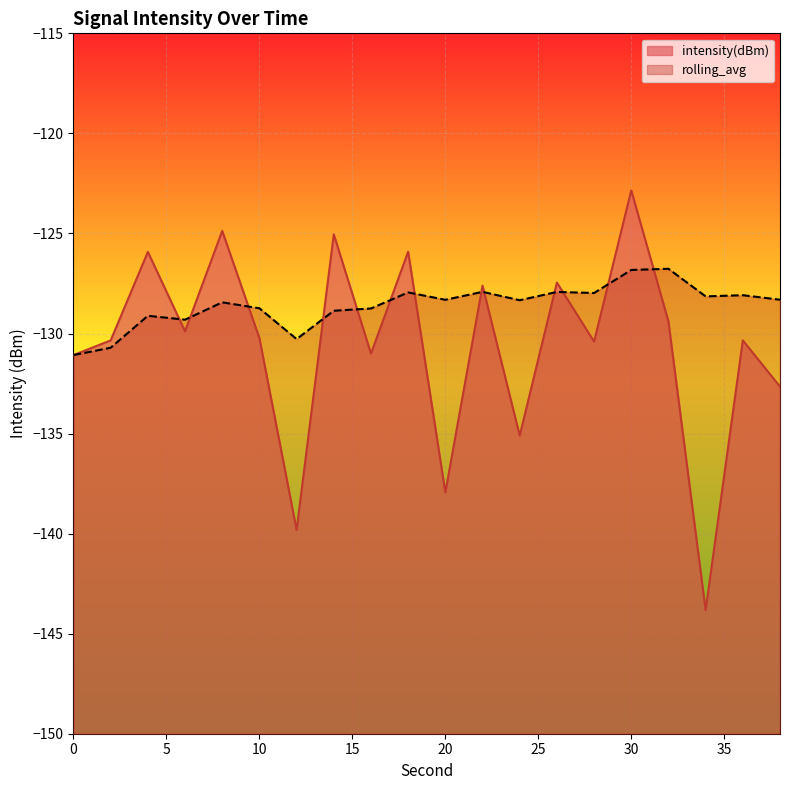

What is the smallest value displayed?

-143.8